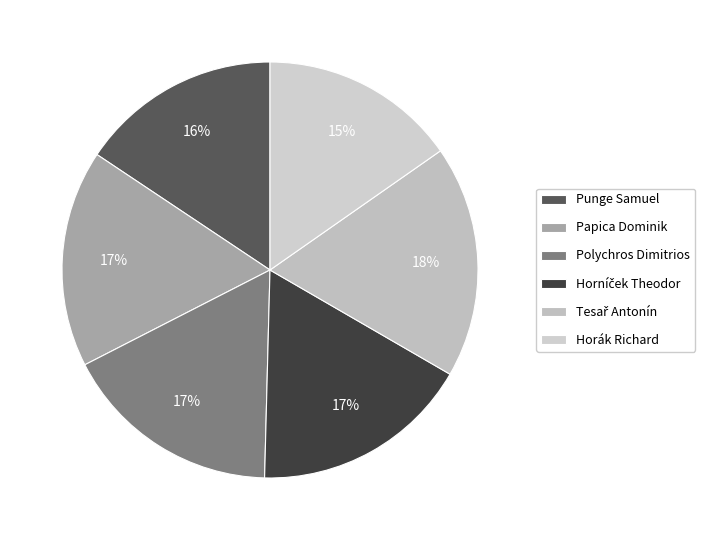

To the nearest percent, what portion does Polychros Dimitrios represent?

17%